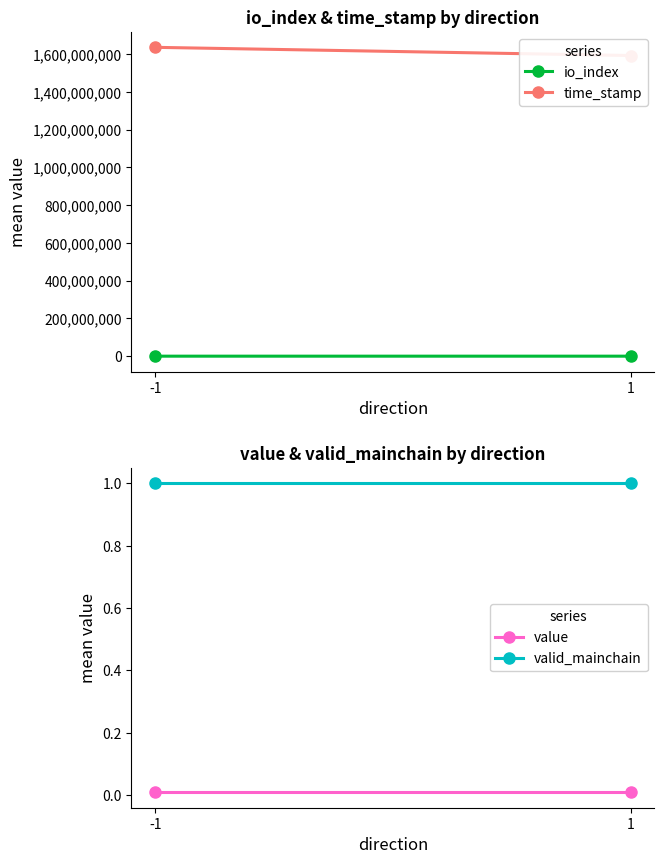

Where is value nearest to the value 0?

-1